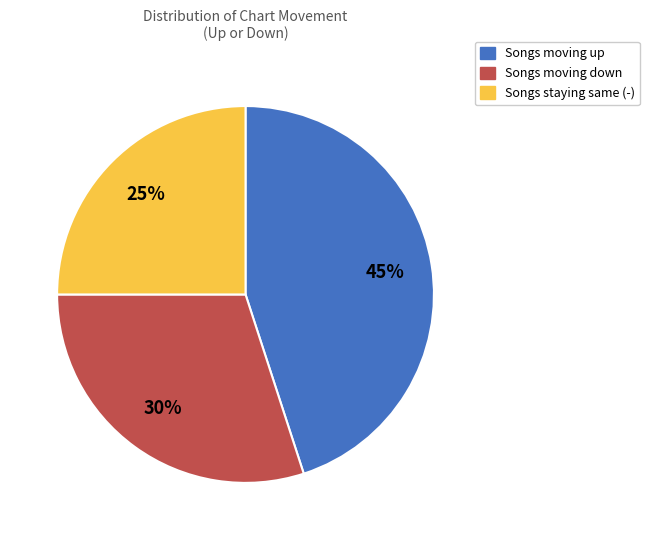

To the nearest percent, what is the average slice percentage?

33%